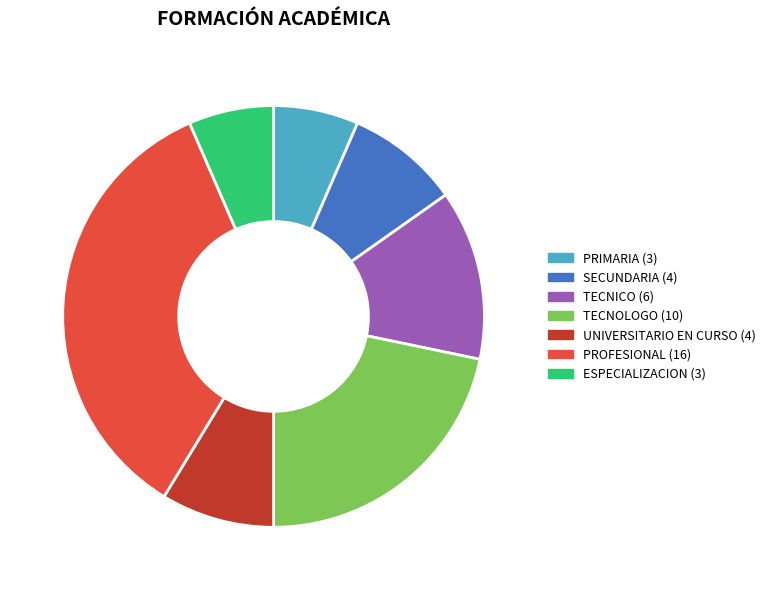

What is the largest slice in the pie chart?

PROFESIONAL